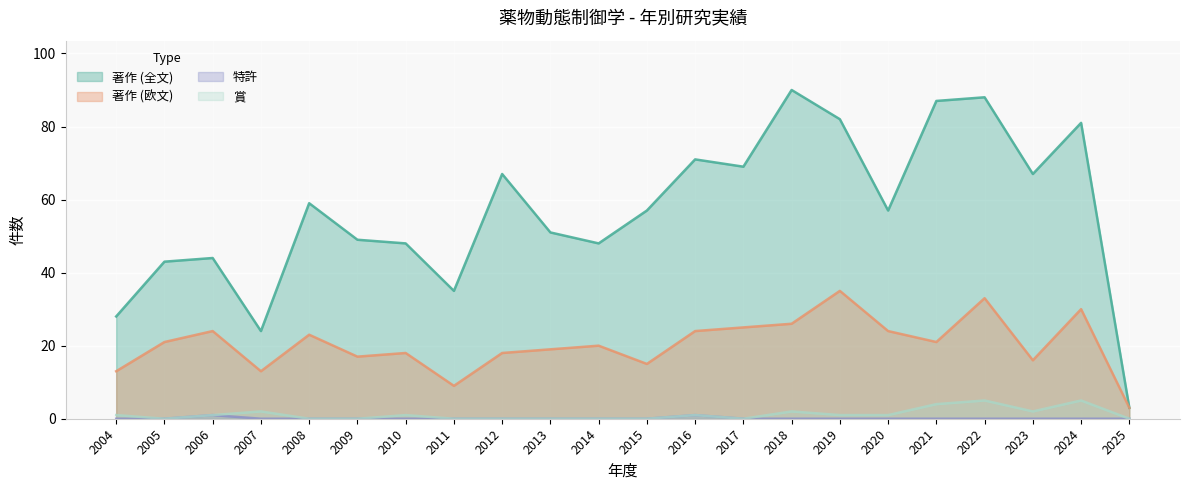

What value does the 著作 (全文) series have at 2006, to the nearest 5?

45